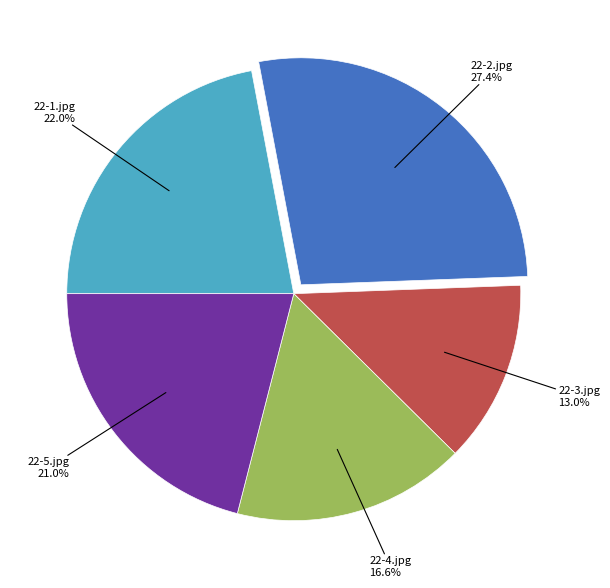

Which slice is the largest?

22-2.jpg